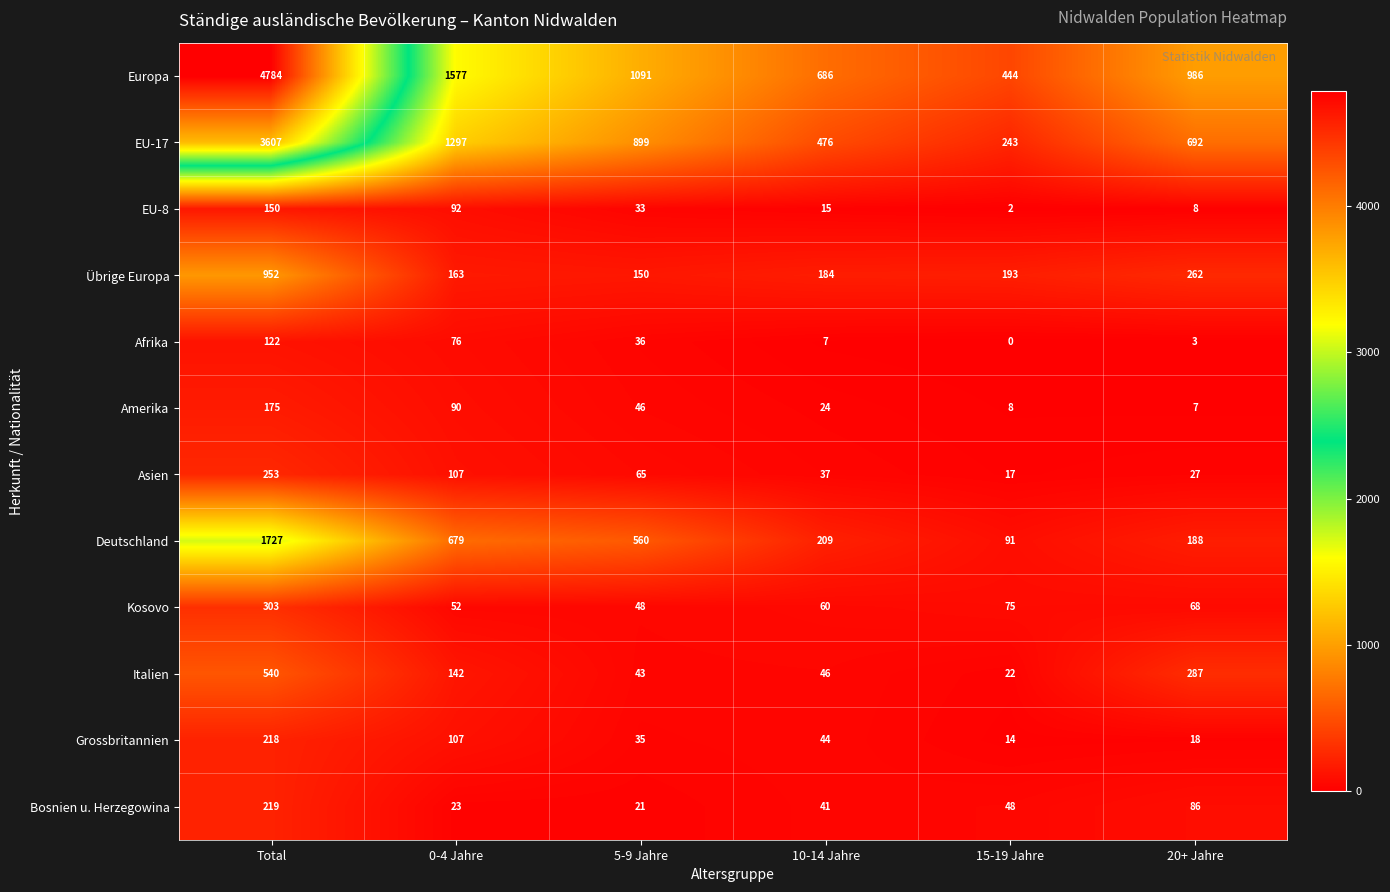

List the labels in order of Übrige Europa value, largest first.

Total, 20+ Jahre, 15-19 Jahre, 10-14 Jahre, 0-4 Jahre, 5-9 Jahre